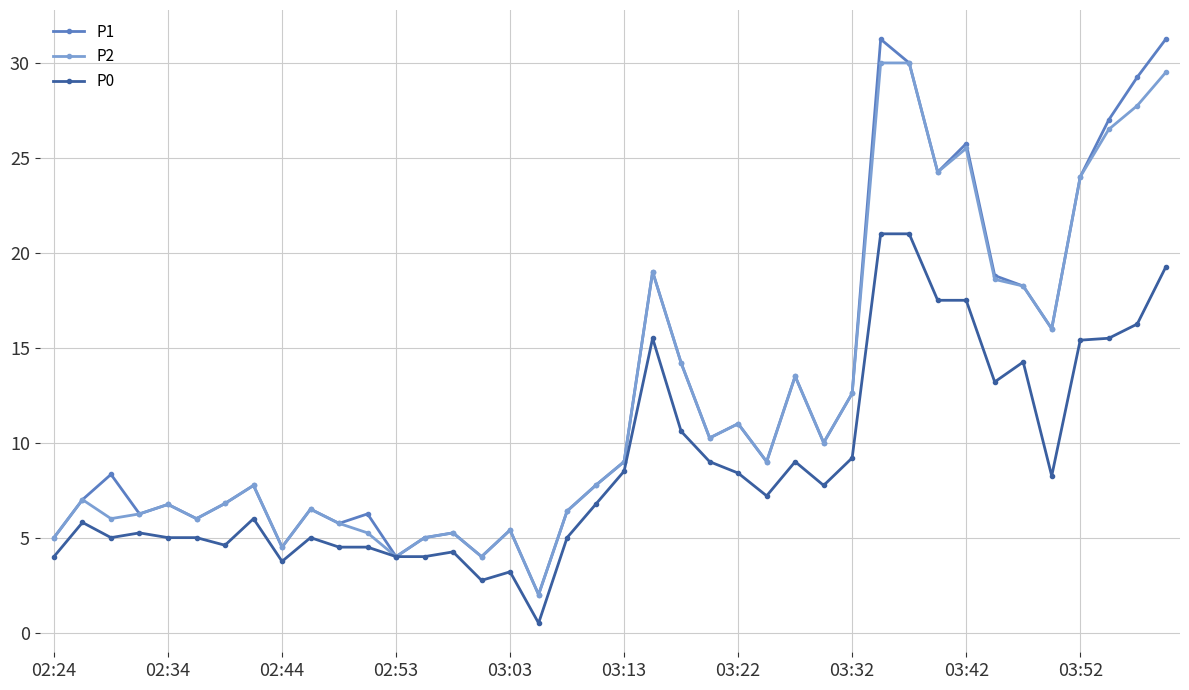

What is the value of the P2 point at the 8th from the left?

7.8